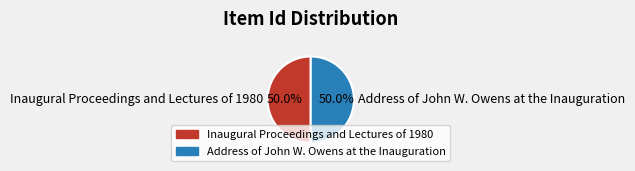

Approximately how many times larger is the value at Inaugural Proceedings and Lectures of 1980 compared to Address of John W. Owens at the Inauguration?

1.0